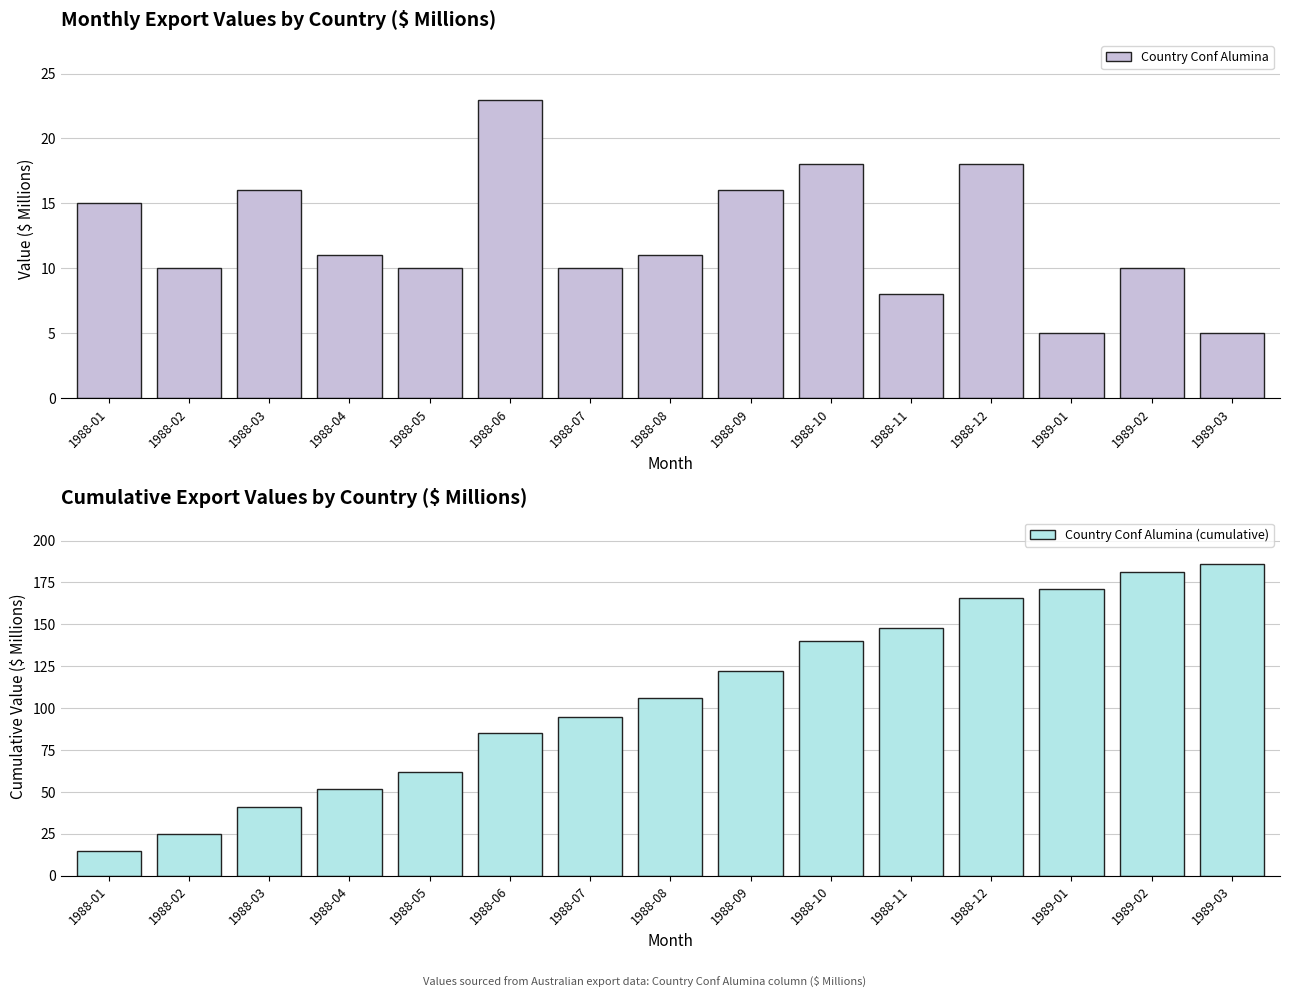

Is it true that Country Conf Alumina equals 17 at 1988-02?

False